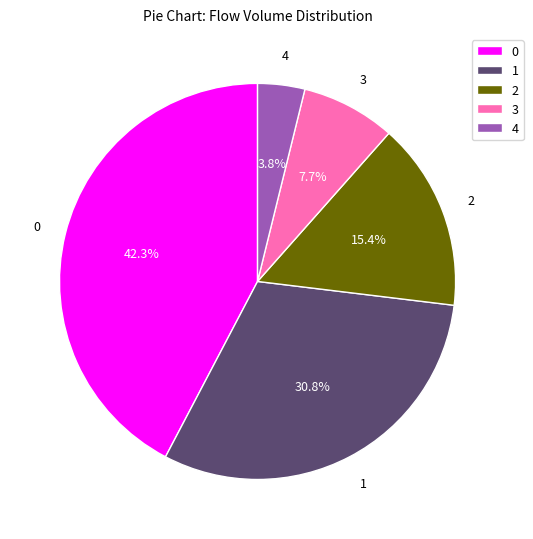

To the nearest percent, what is the difference between the 1 and 3 slice percentages?

23%